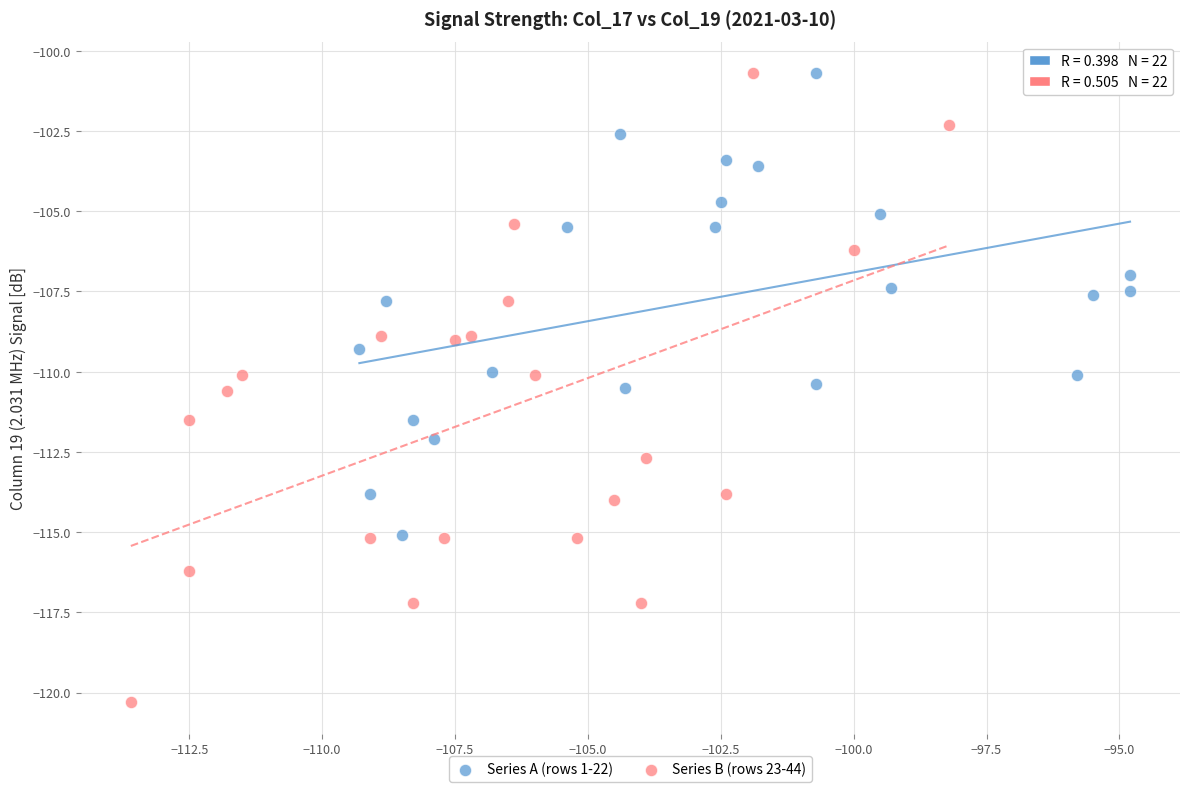

Which series has the largest Y range (max minus min)?

Series B (rows 23-44)